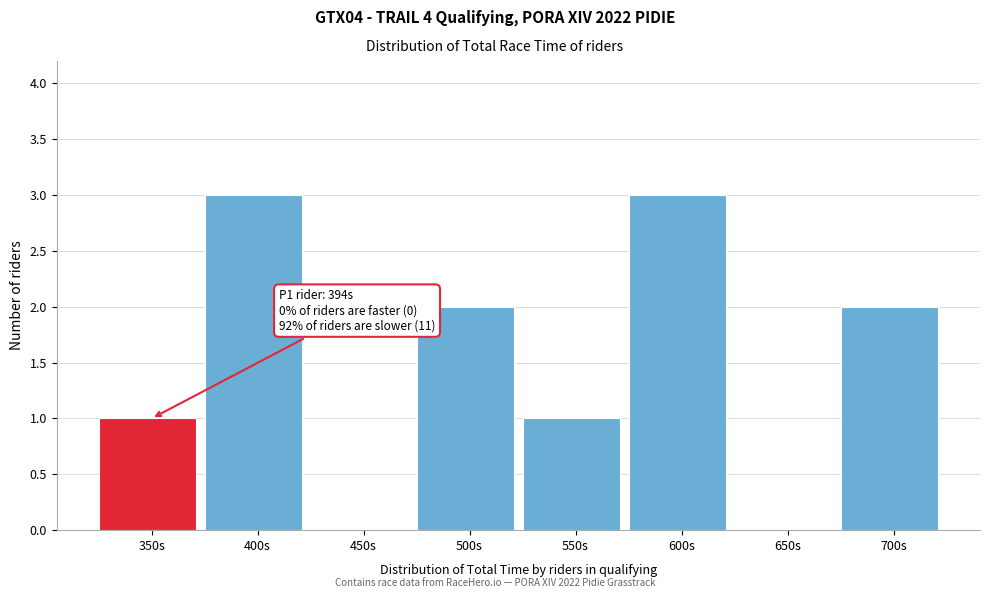

Reading left to right, extract all data points from this chart.

350s=1	400s=3	450s=0	500s=2	550s=1	600s=3	650s=0	700s=2